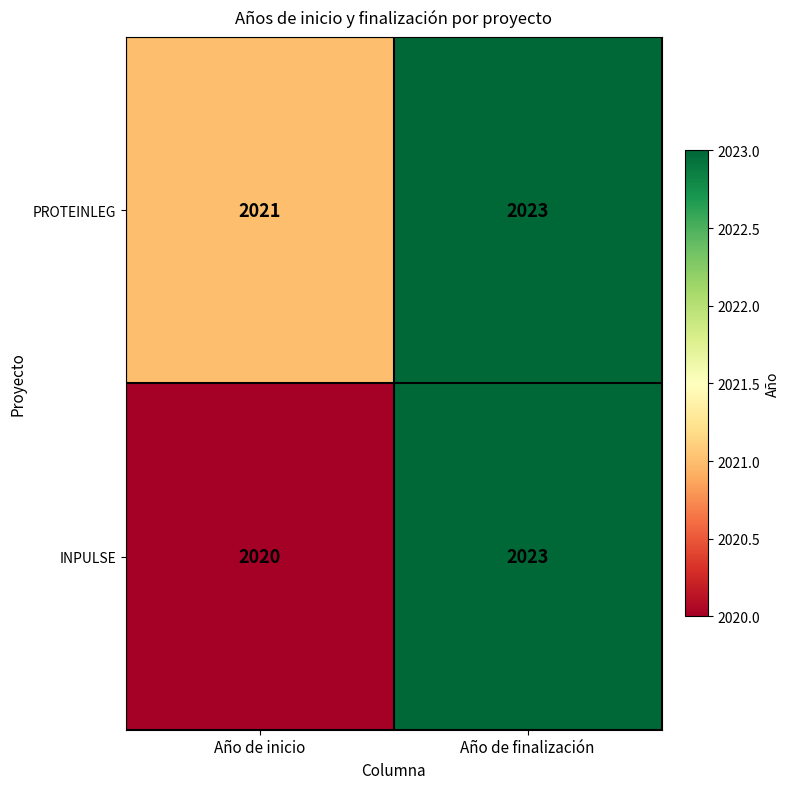

List the series in order of their overall mean, lowest first.

INPULSE, PROTEINLEG